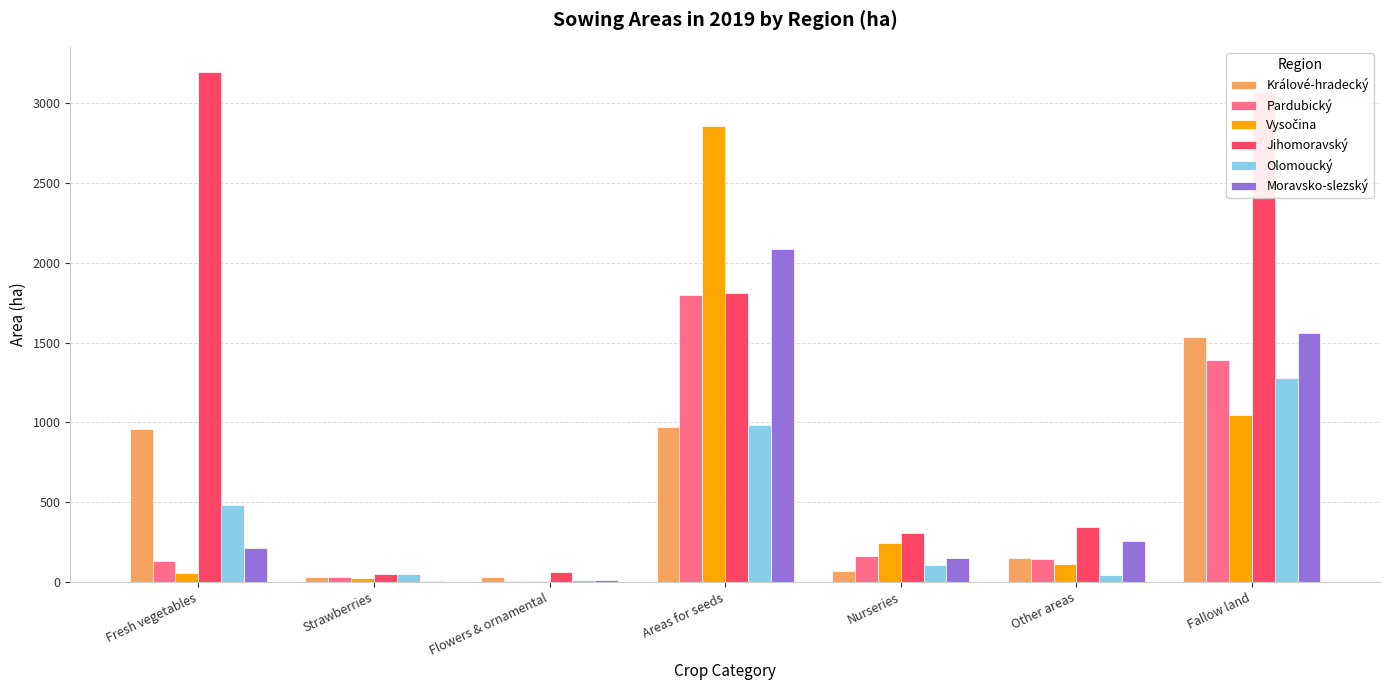

Which series has the largest total across all categories?

Jihomoravský